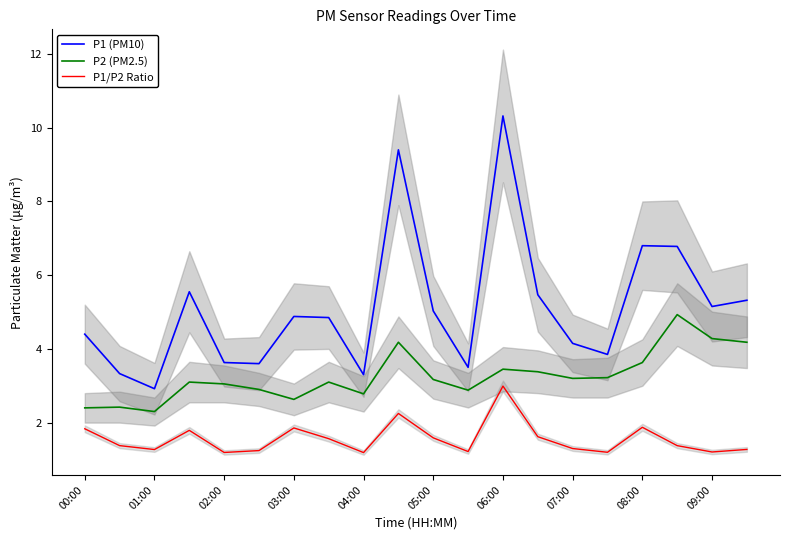

True or false: P1 (PM10) and P1/P2 Ratio cross at least once.

False